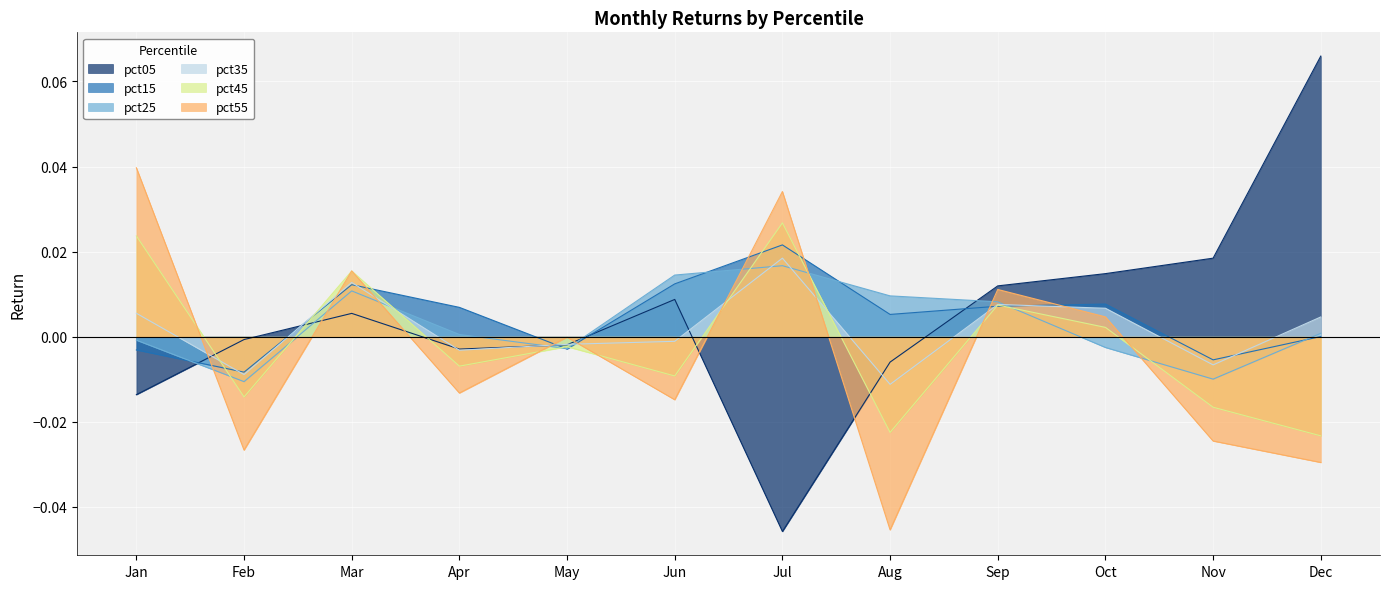

Where is the first local maximum for pct05?

Mar